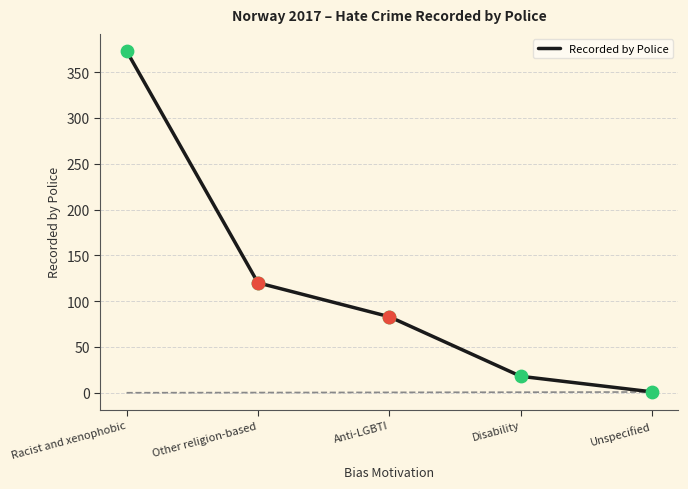

What is the change in value from Racist and xenophobic to Disability?

-355